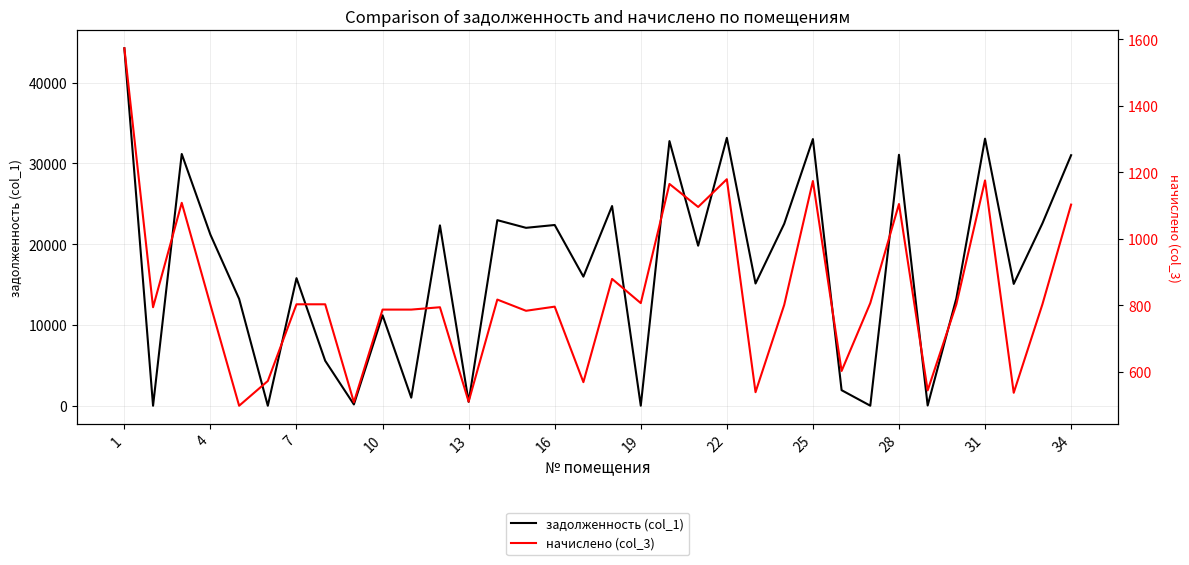

At how many categories does at least one series exceed 33675?

1